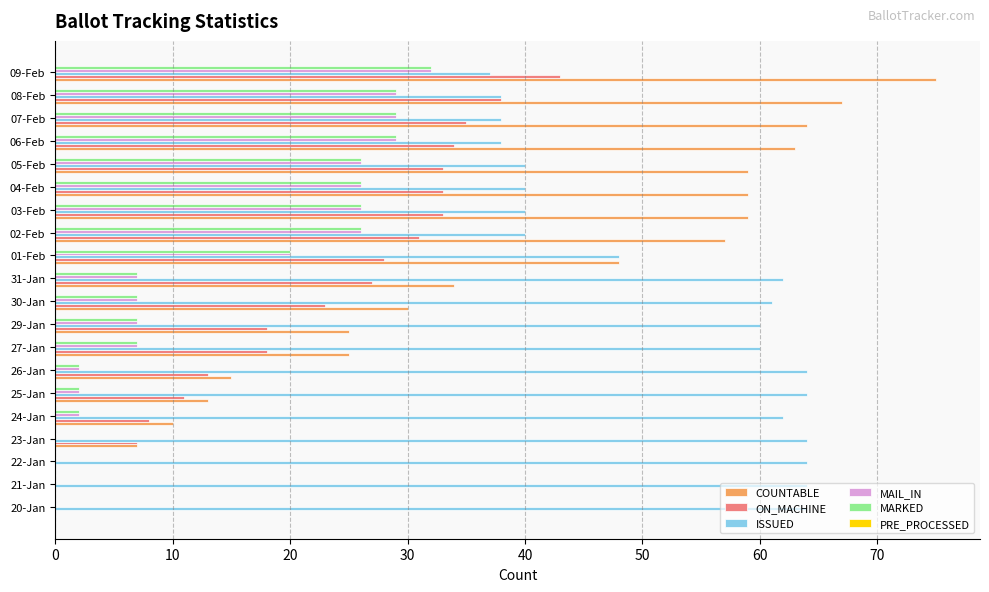

What is the sum of all MARKED values?

277